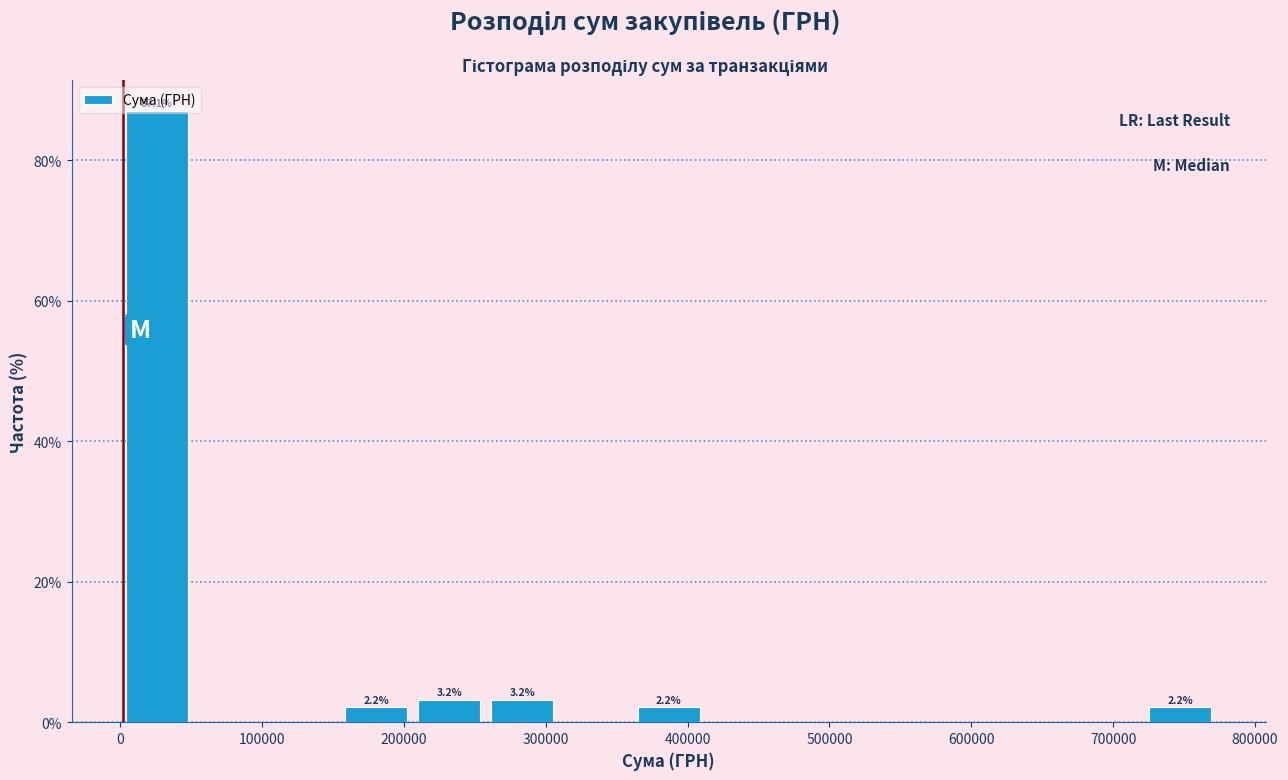

Which range on the x-axis has the tallest bar?

0 to 50000